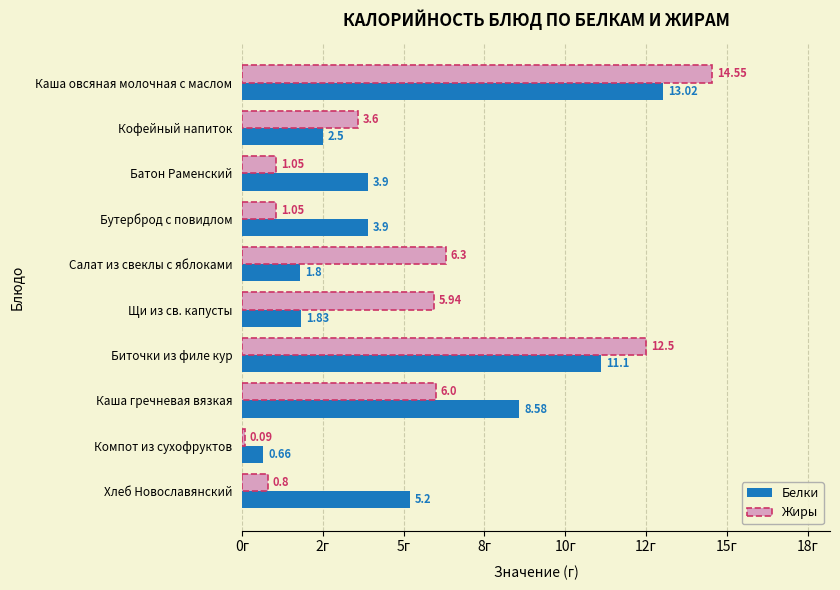

What are all the series names shown in the legend?

Белки, Жиры